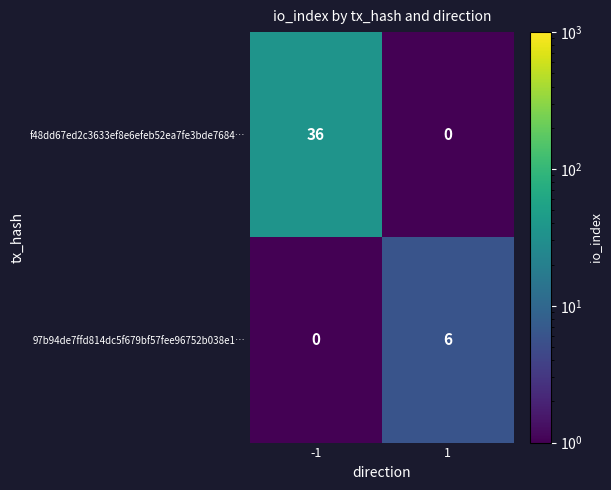

Rank the series by their maximum value, from lowest to highest.

97b94de7ffd814dc5f679bf57fee96752b038e1…, f48dd67ed2c3633ef8e6efeb52ea7fe3bde7684…